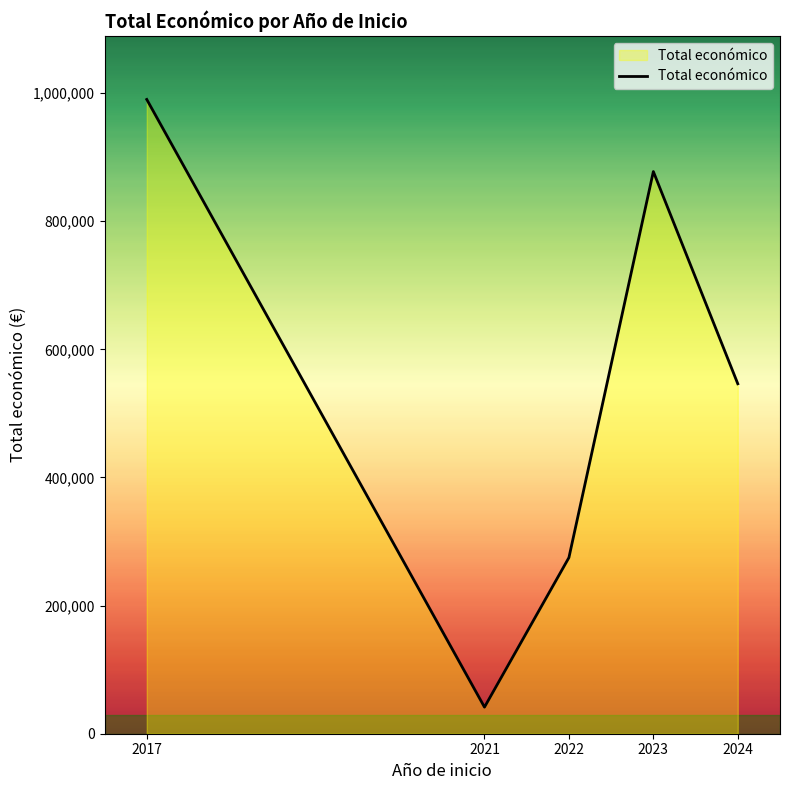

What is the difference between the maximum and minimum values?

948483.0